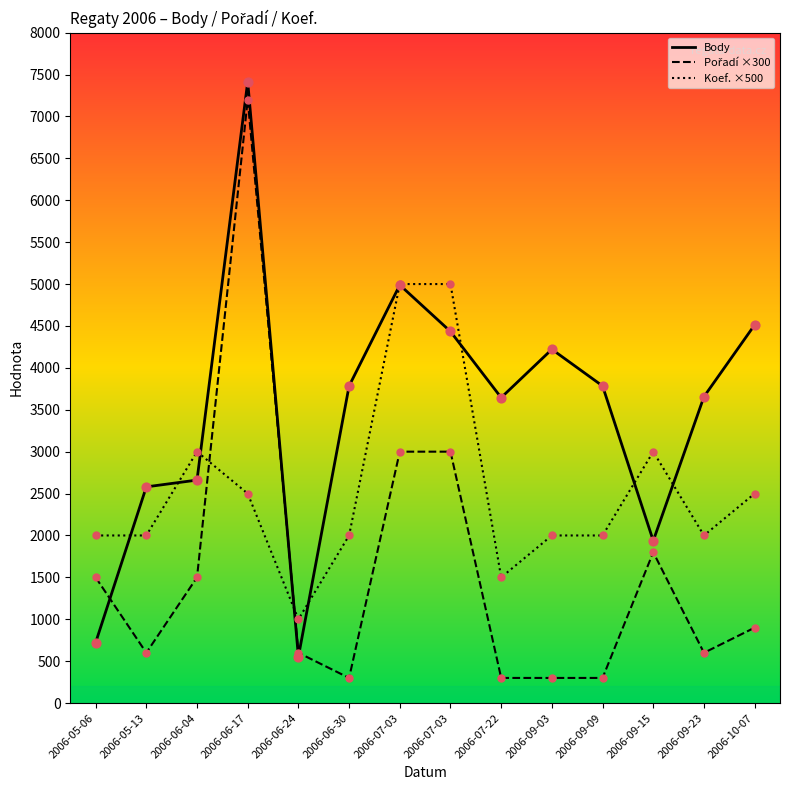

How many lines are shown in the chart?

3